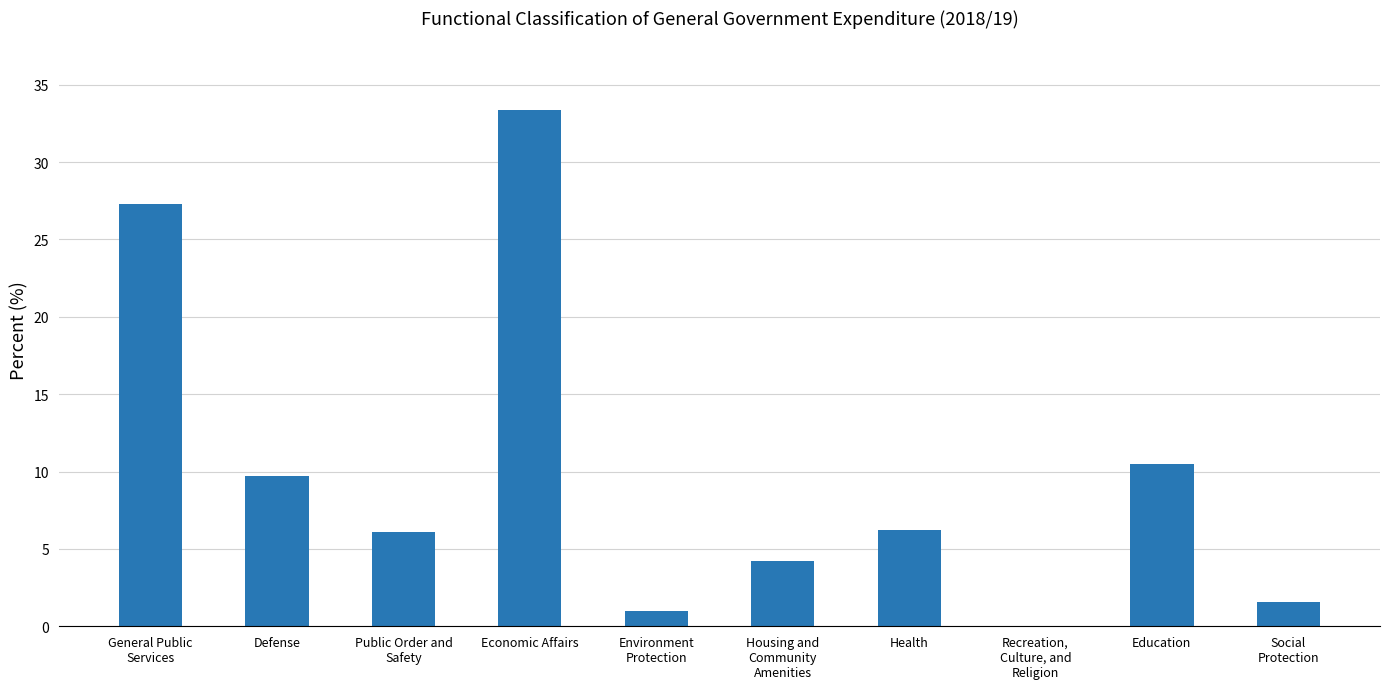

At which label is the value closest to 16?

Education